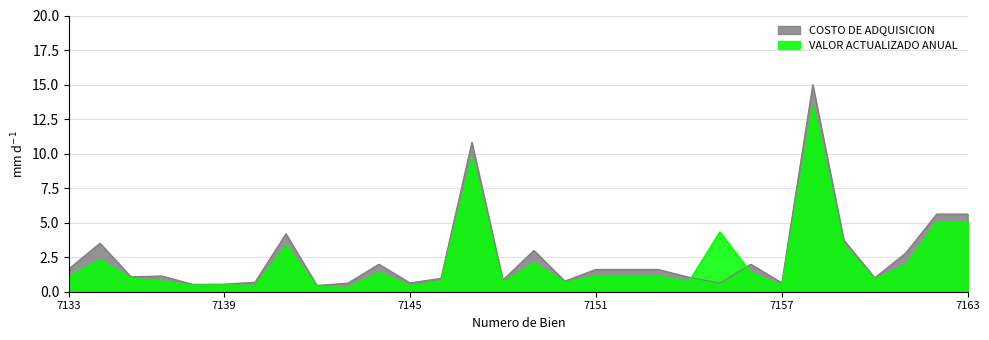

How many values in the COSTO DE ADQUISICION series are below 1?

11